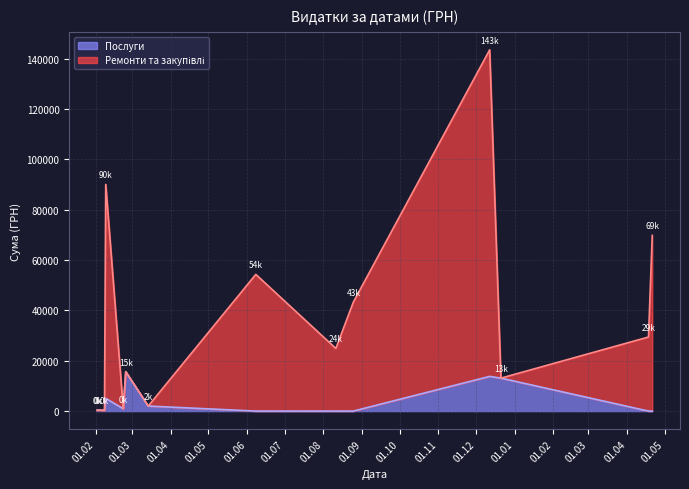

What is the smallest value displayed?

271.4